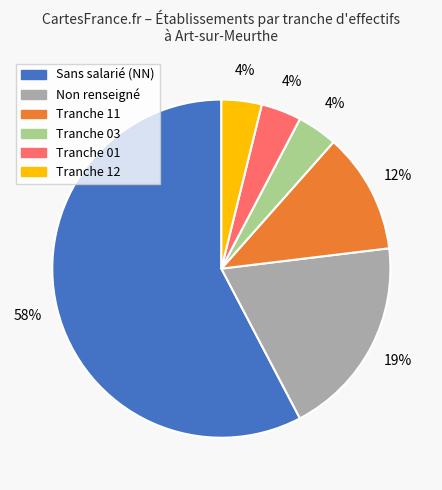

Is there any slice that represents more than half of the pie?

Yes